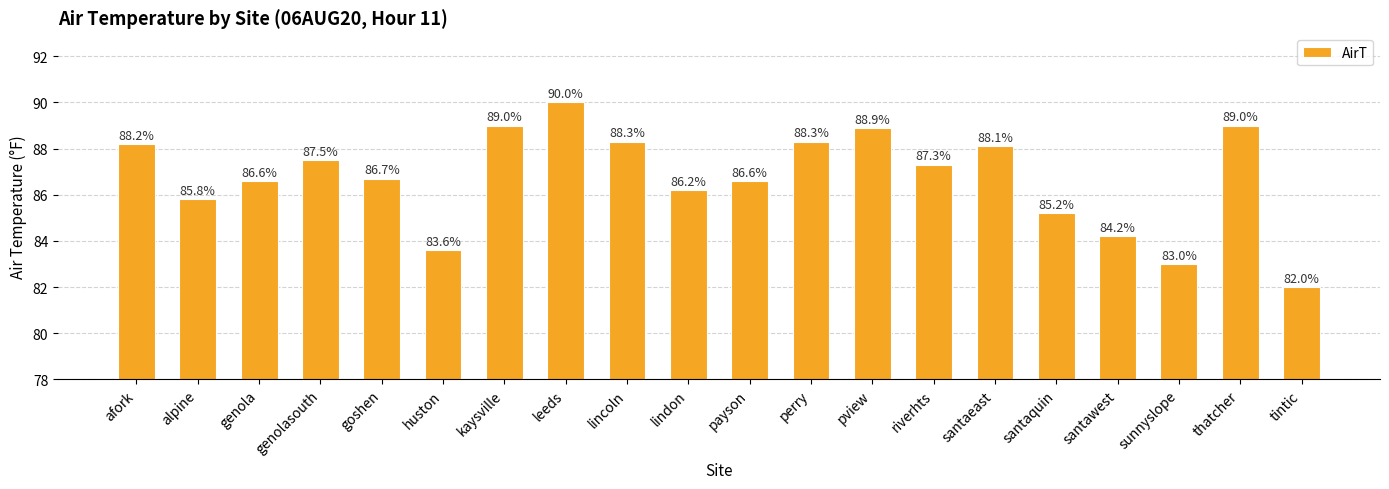

How many distinct data groups are displayed?

1